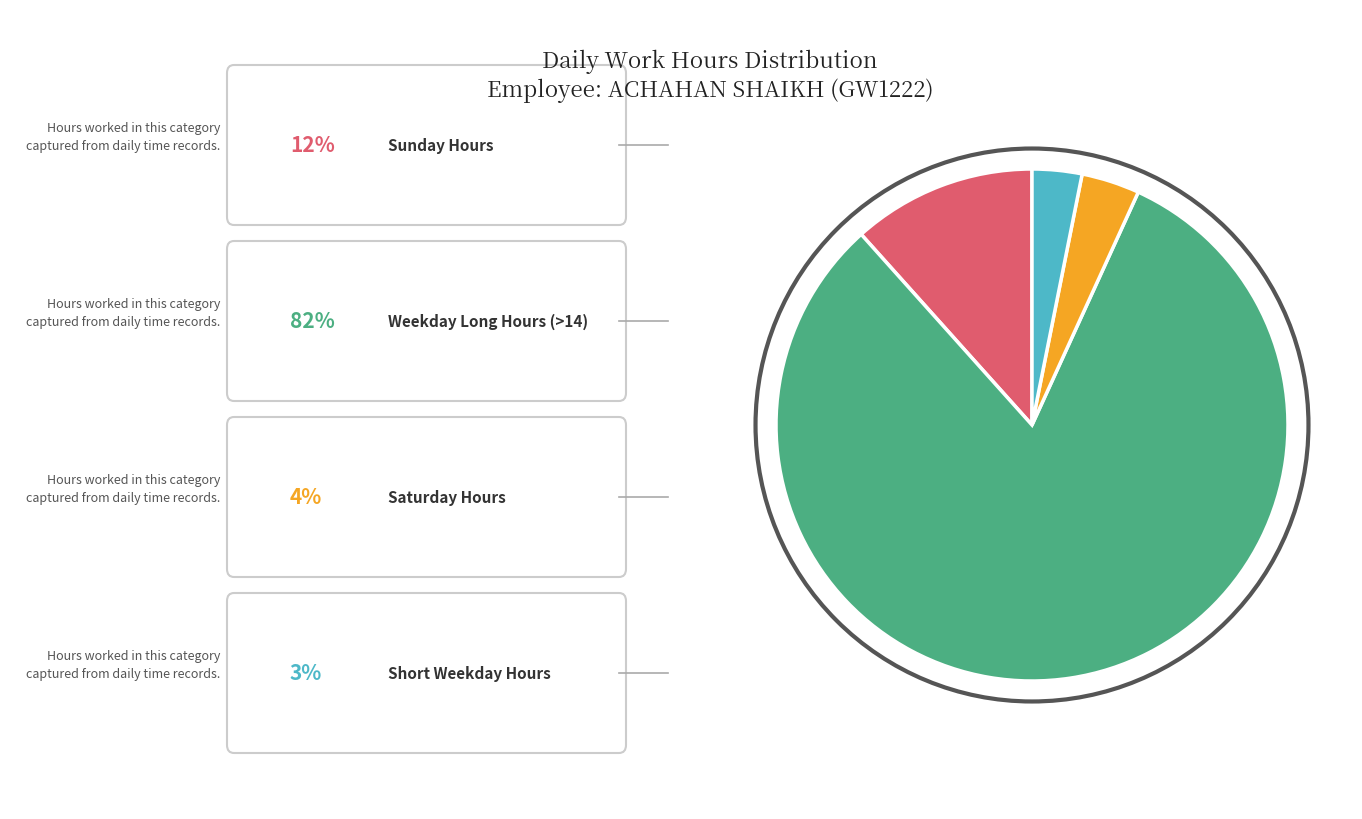

Is there any slice that represents more than half of the pie?

Yes